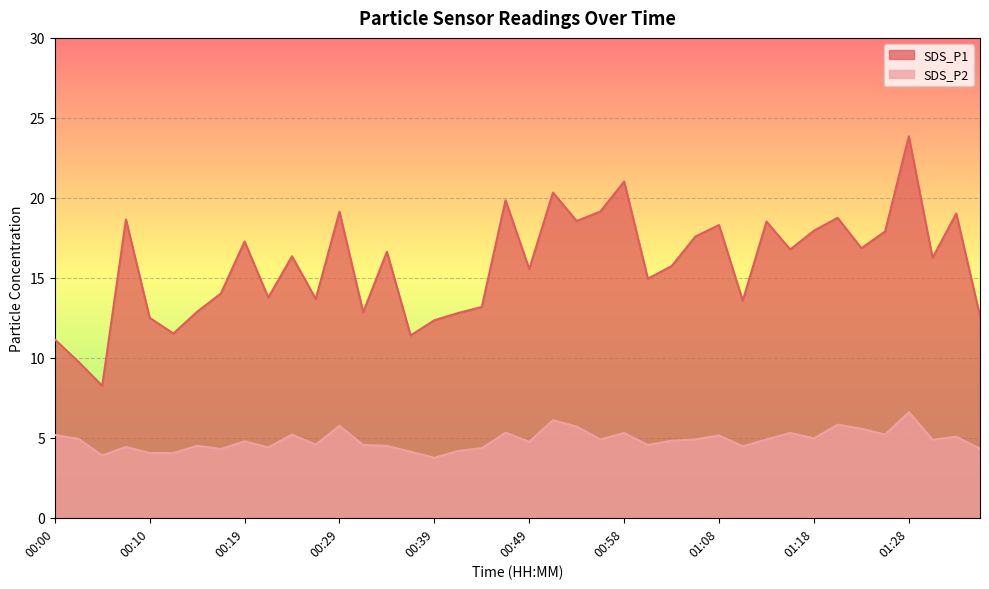

Is it true that SDS_P1 equals 6.4 at 01:33?

False